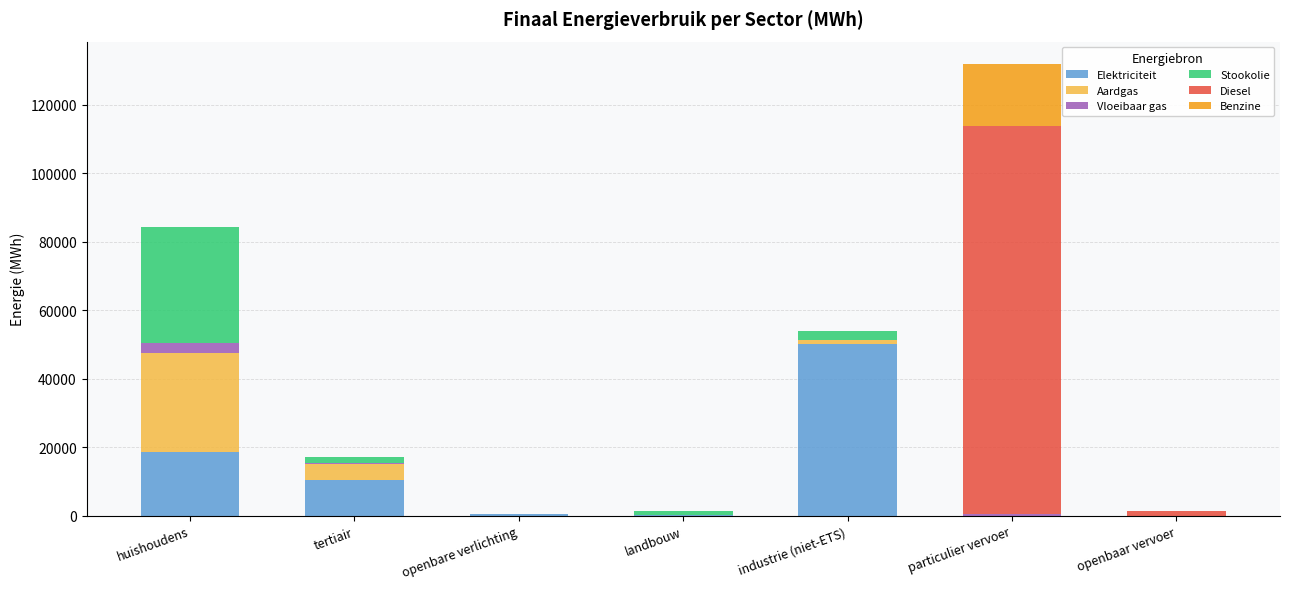

What is the total value across all series at huishoudens?

84333.9